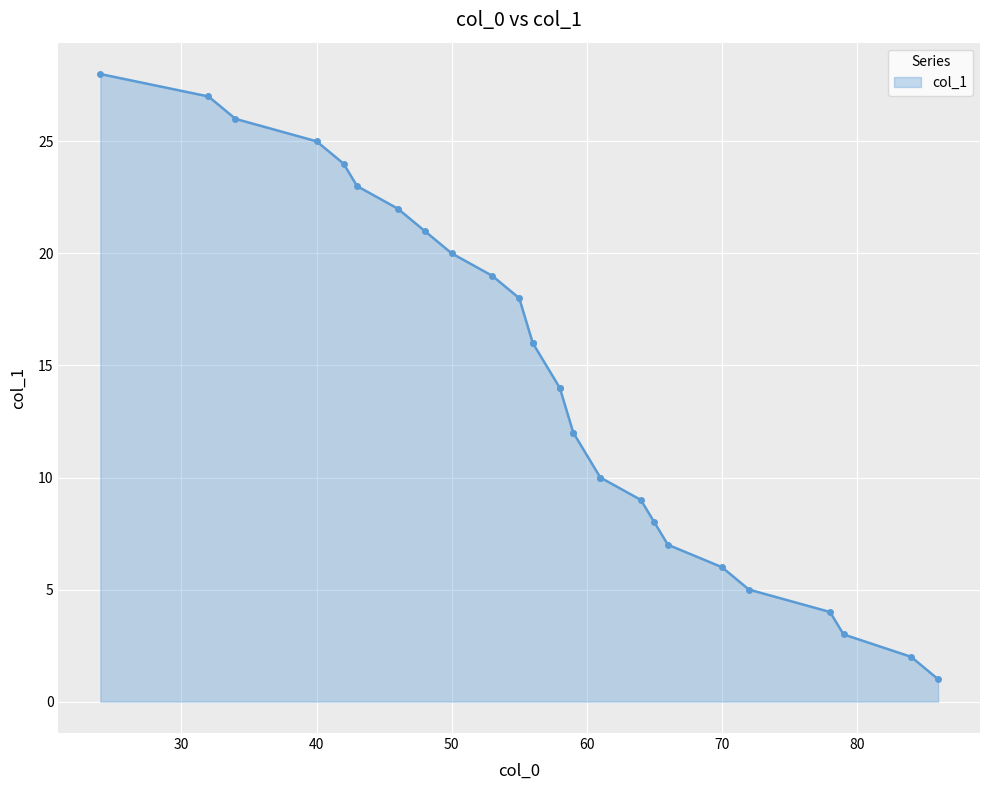

What is the change in value from 72 to 59?

+7